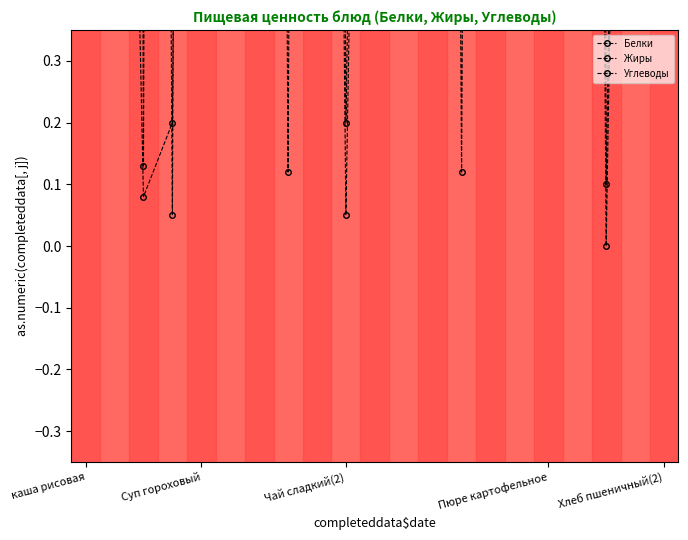

Rank the series by their maximum value, from lowest to highest.

Жиры, Белки, Углеводы